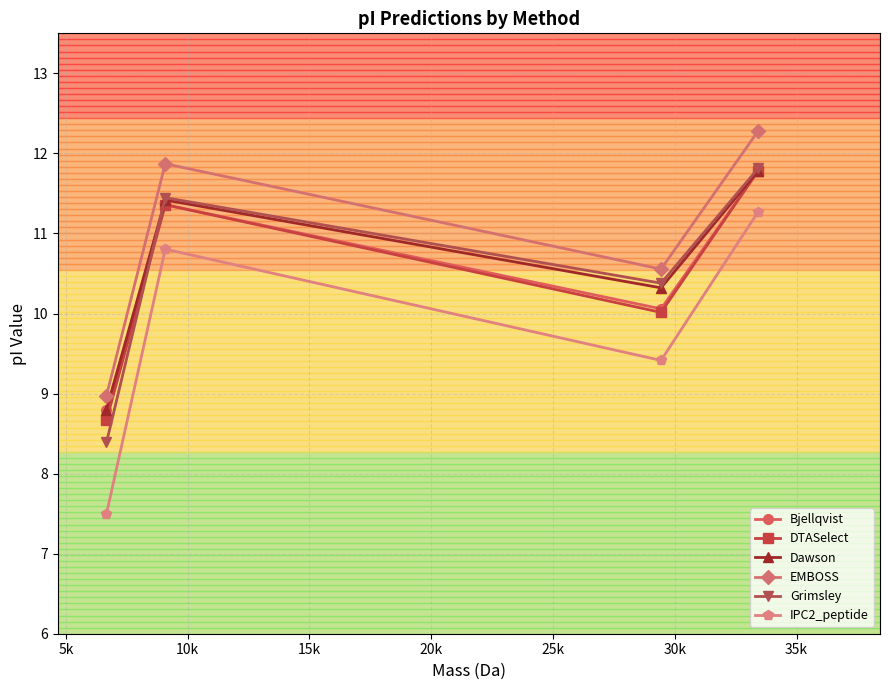

Which series has the largest total across all categories?

EMBOSS